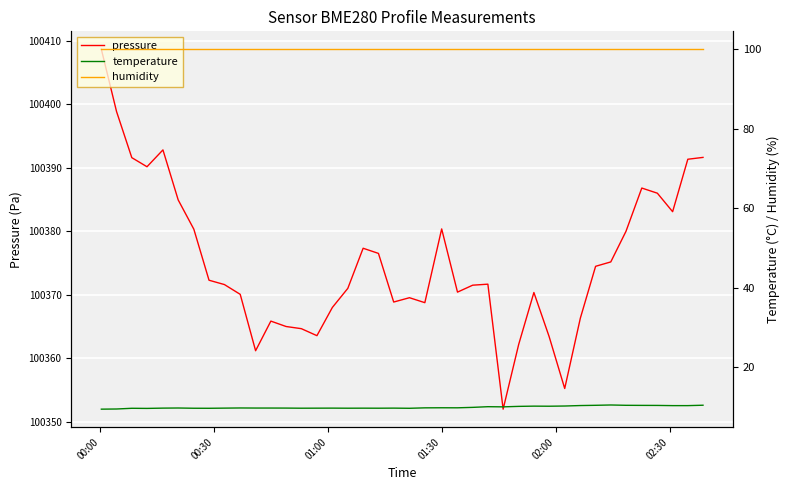

At how many categories does at least one series exceed 34224?

40